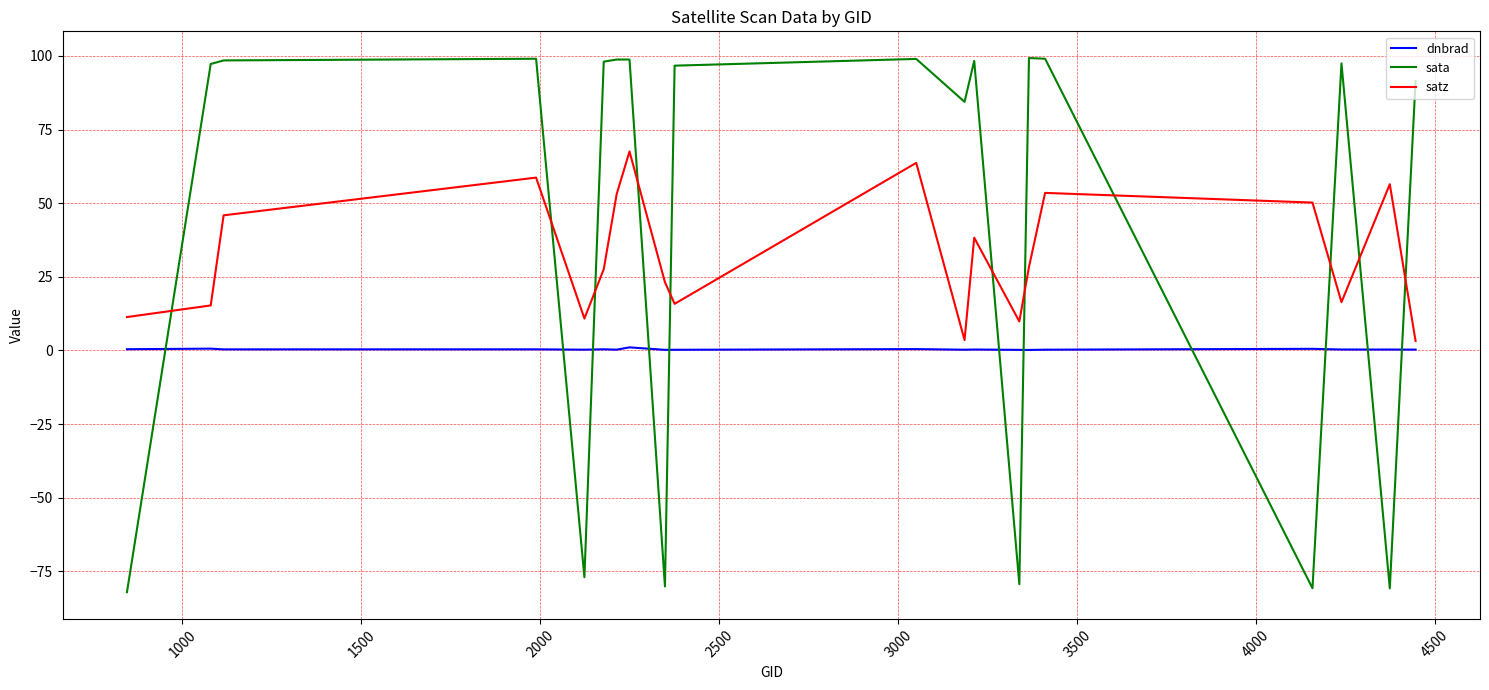

Which series has the widest spread of values?

sata